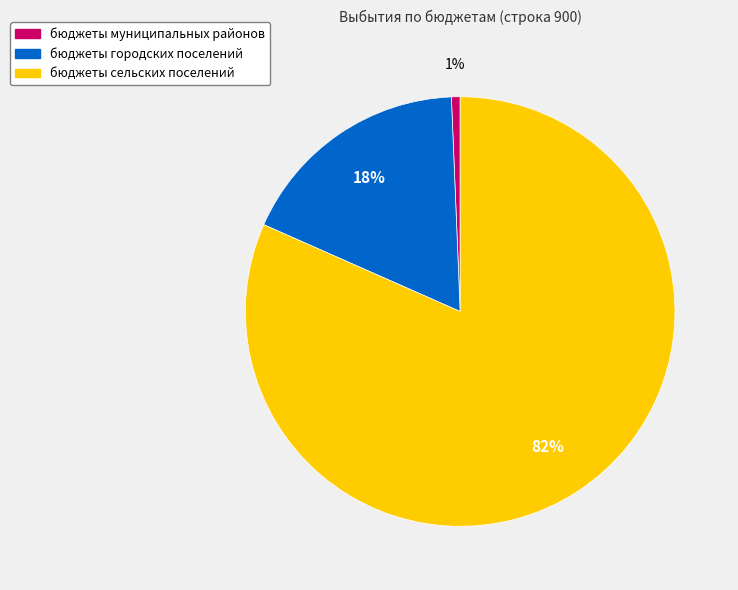

What percentage is the бюджеты муниципальных районов slice, to the nearest percent?

1%